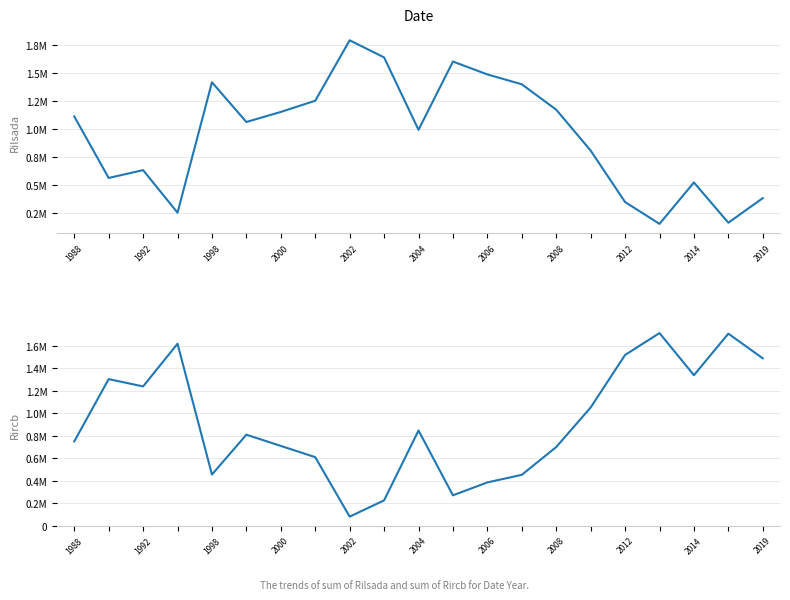

List the series in order of their overall mean, highest first.

waterArea, landArea